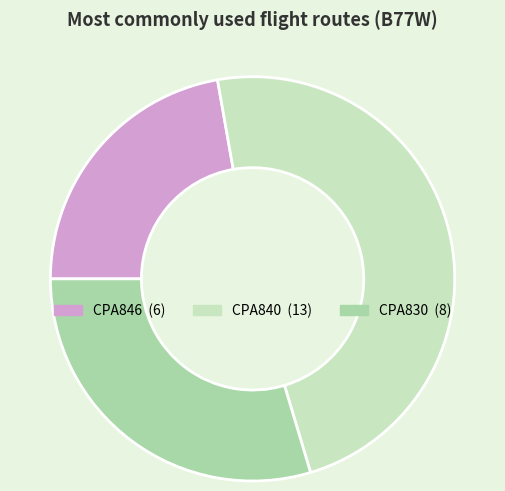

Which slice is the largest?

CPA840